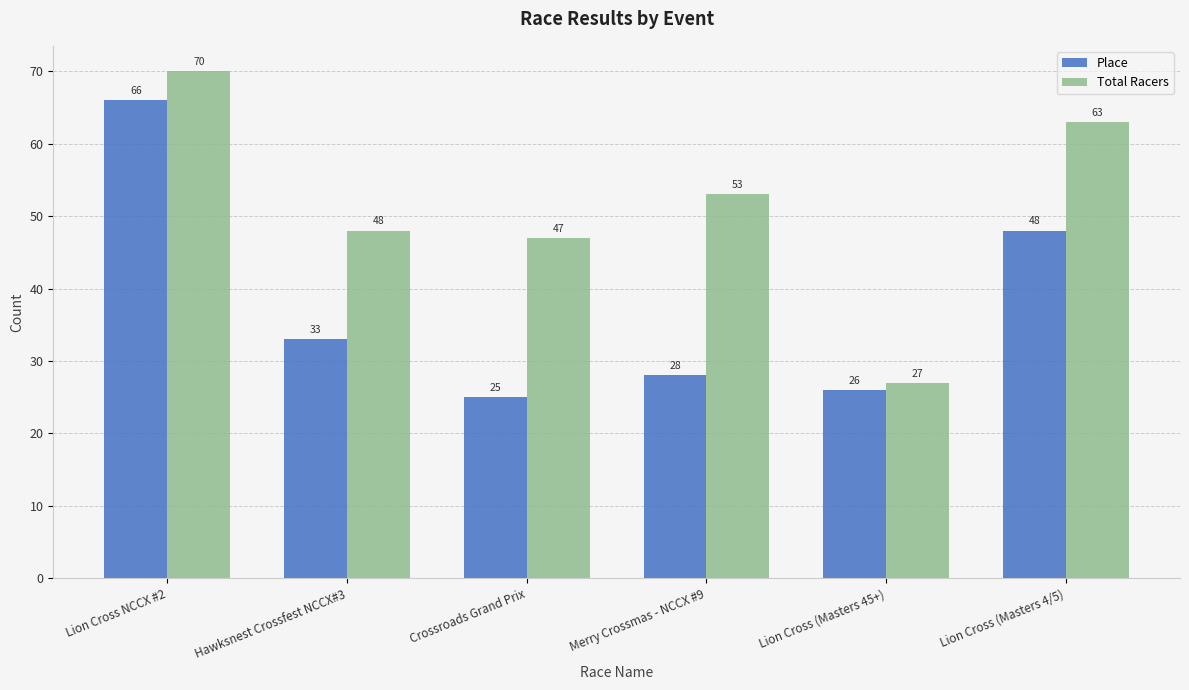

What is the approximate value of Total Racers at Crossroads Grand Prix, to the nearest 5?

45